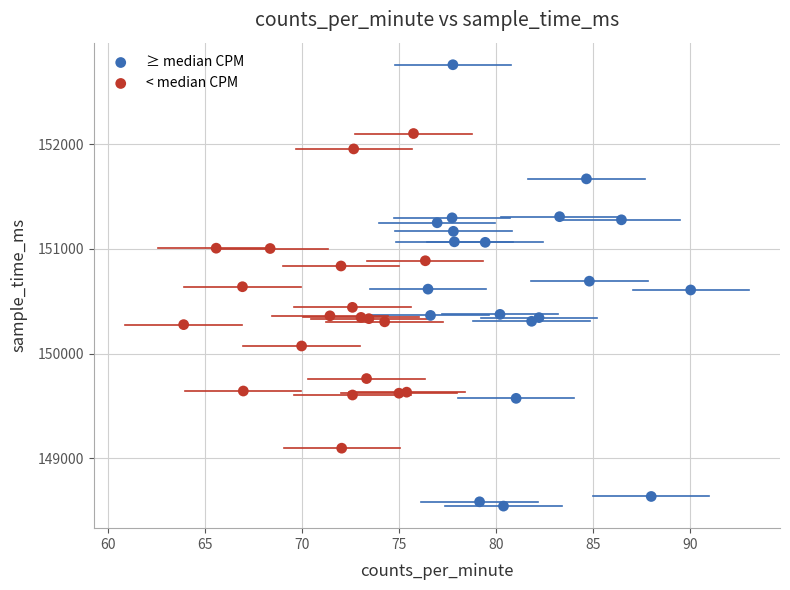

What are all the series names shown in the legend?

≥ median CPM, < median CPM